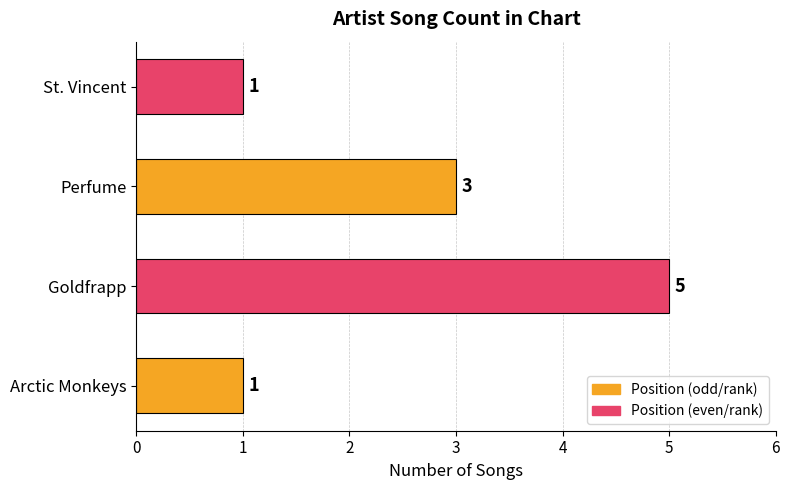

Reading top to bottom, extract all data points from this chart.

St. Vincent=1	Perfume=3	Goldfrapp=5	Arctic Monkeys=1